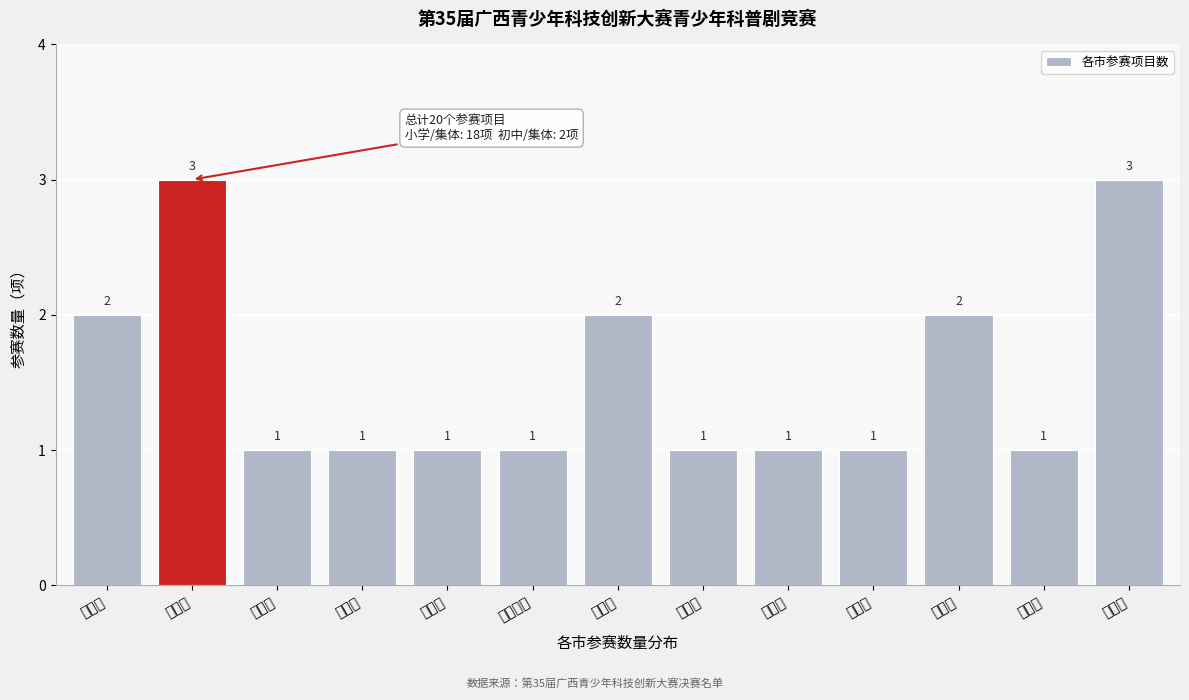

Reading left to right, list all the values displayed in this chart.

南宁市=2	柳州市=3	桂林市=1	梧州市=1	北海市=1	防城港市=1	钦州市=2	贵港市=1	玉林市=1	贺州市=1	河池市=2	来宾市=1	崇左市=3